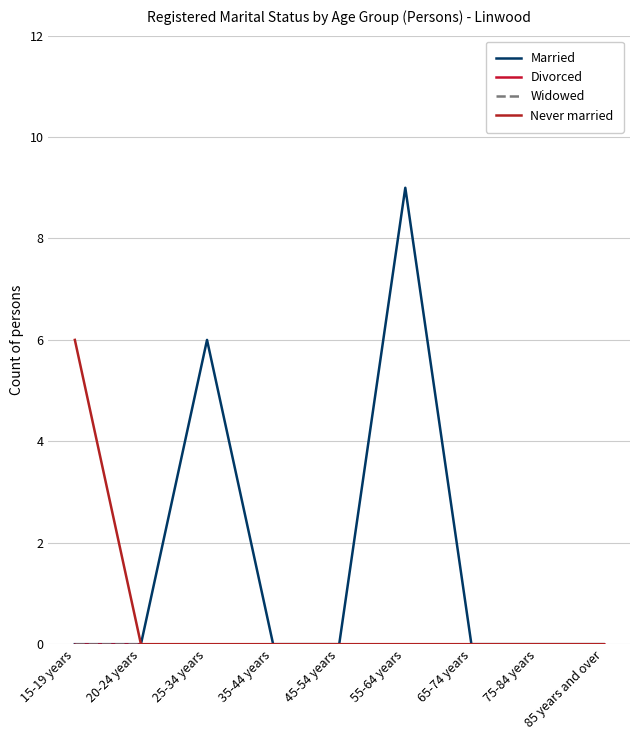

Does the chart display data point markers on the line(s)?

No